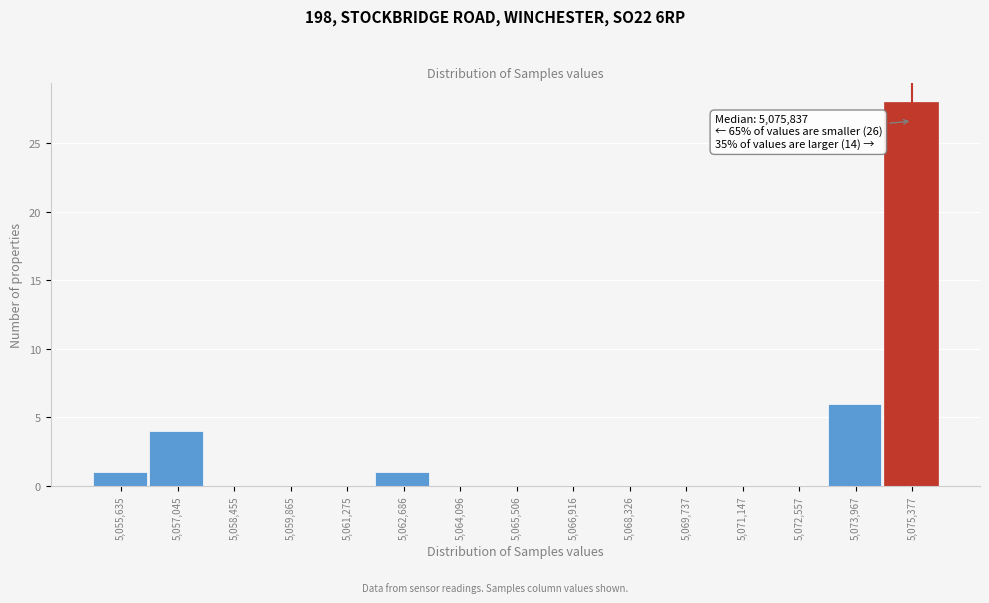

Reading right to left, what are all the values shown in this chart?

5,075,377=28	5,073,967=6	5,072,557=0	5,071,147=0	5,069,737=0	5,068,326=0	5,066,916=0	5,065,506=0	5,064,096=0	5,062,686=1	5,061,275=0	5,059,865=0	5,058,455=0	5,057,045=4	5,055,635=1